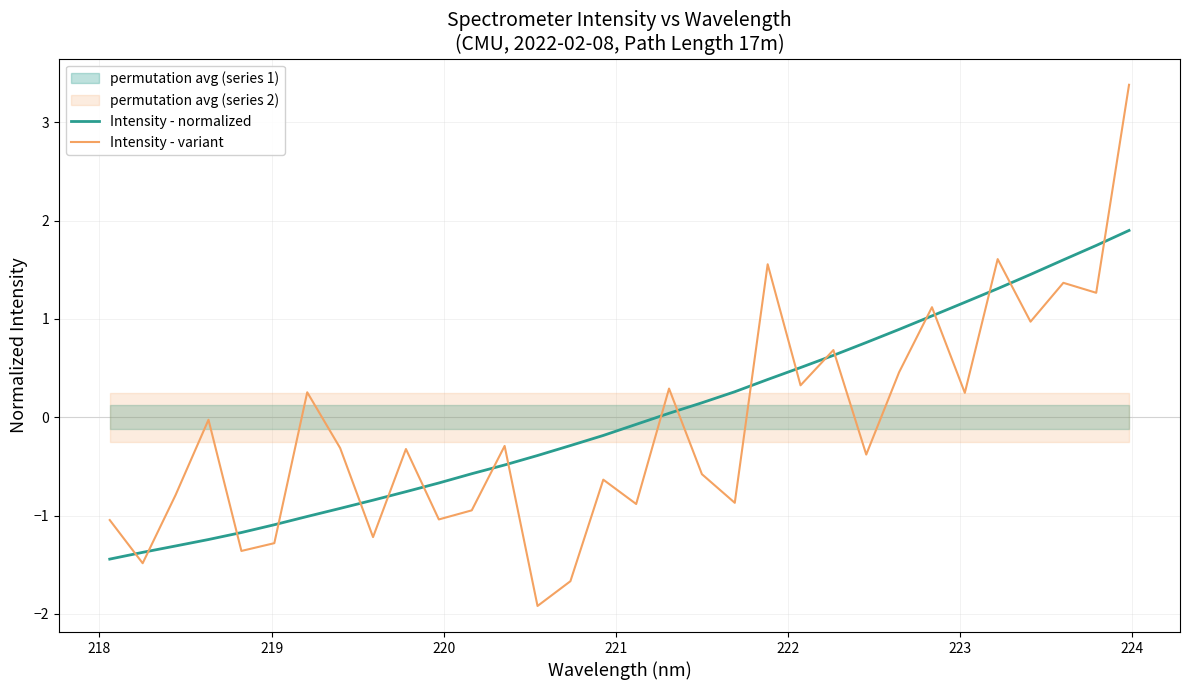

What is the maximum value for Intensity - variant?

3.4